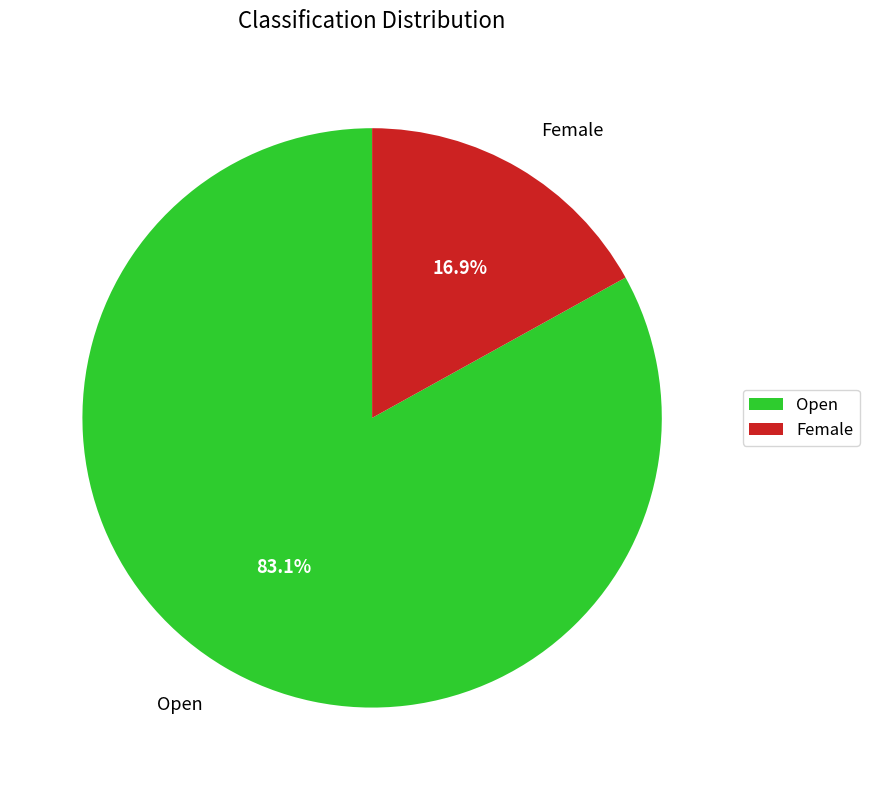

Count the number of slices in the pie.

2